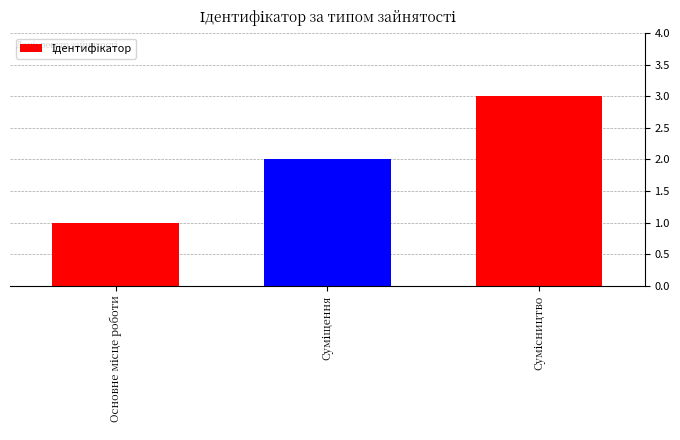

What is the greatest value displayed?

3